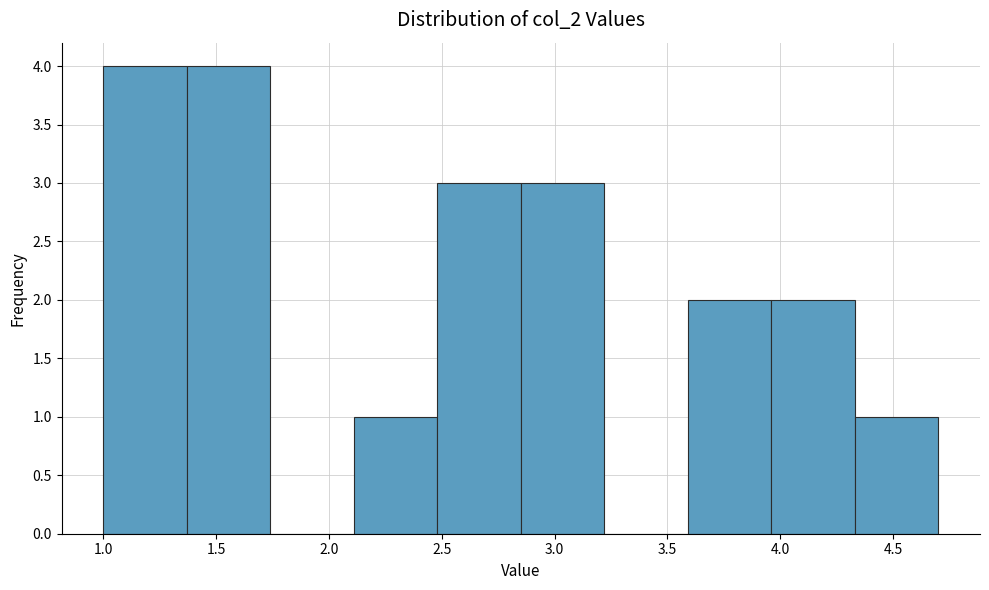

What is the height of the bar covering 4.33 to 4.70 on the x-axis? Neither the bar edges nor the heights are printed on the chart, so give them approximately, as read against the axes.

1